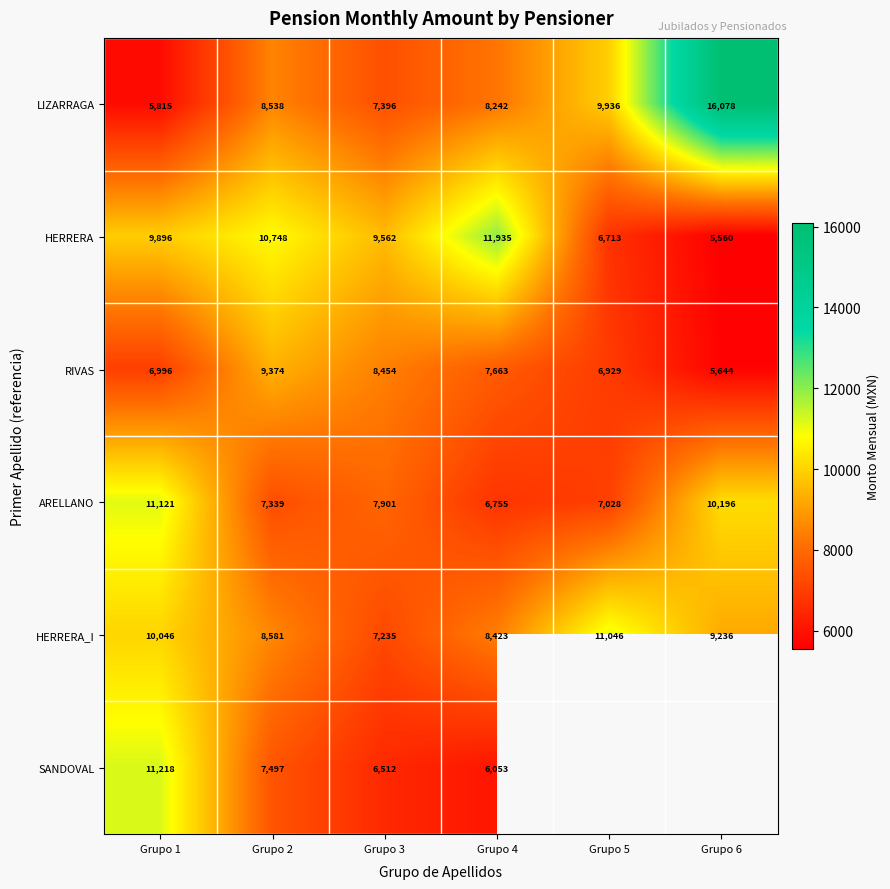

At how many categories does at least one series exceed 11341?

2